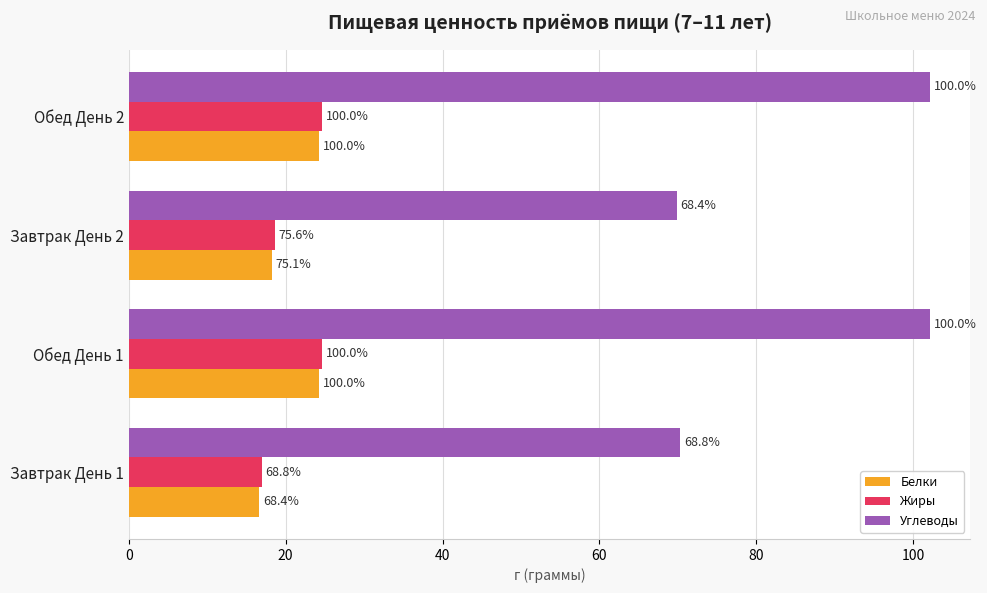

Which series has the largest range (max minus min)?

Углеводы